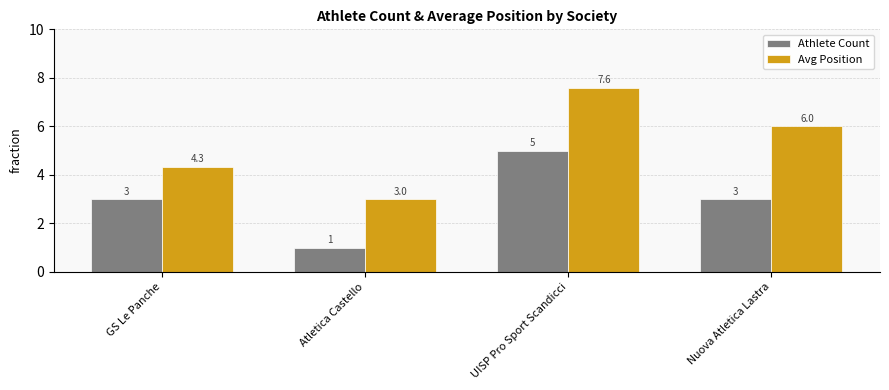

What are all the series names shown in the legend?

Athlete Count, Avg Position